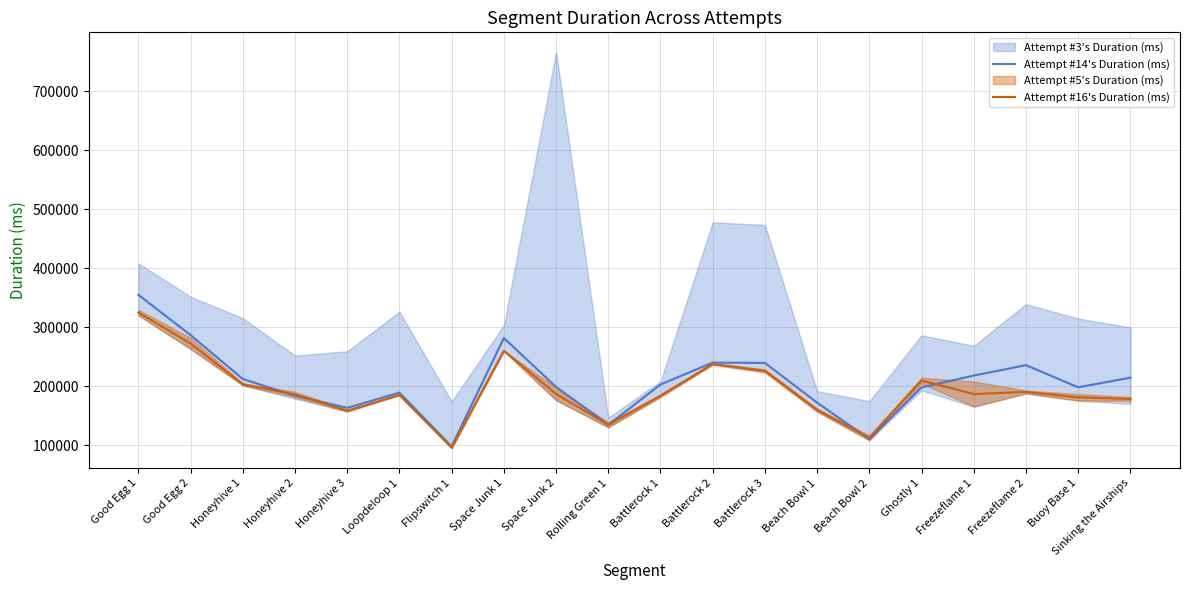

The Attempt #16's Duration (ms) series shows 123358.8 at Space Junk 1. True or false?

False